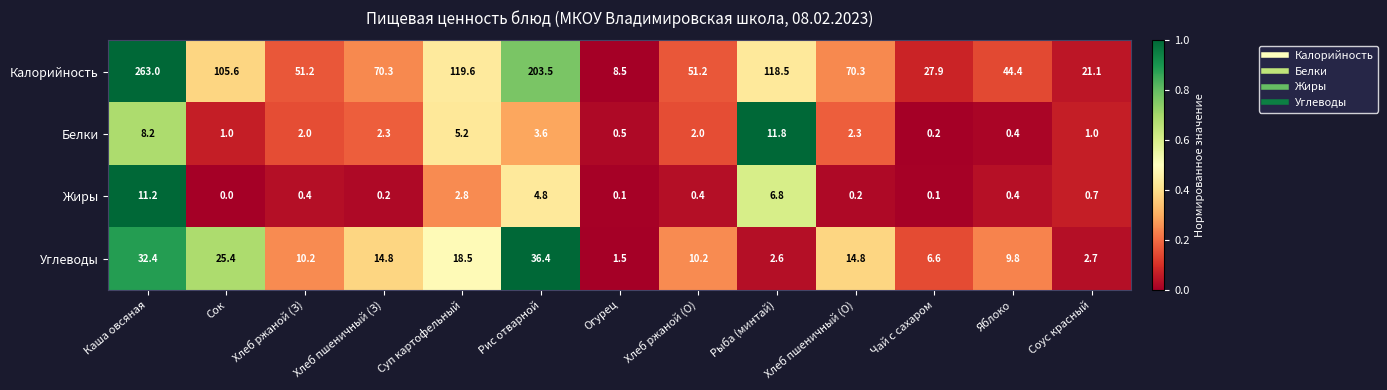

At Суп картофельный, list the series in order from smallest to largest.

Жиры, Белки, Углеводы, Калорийность